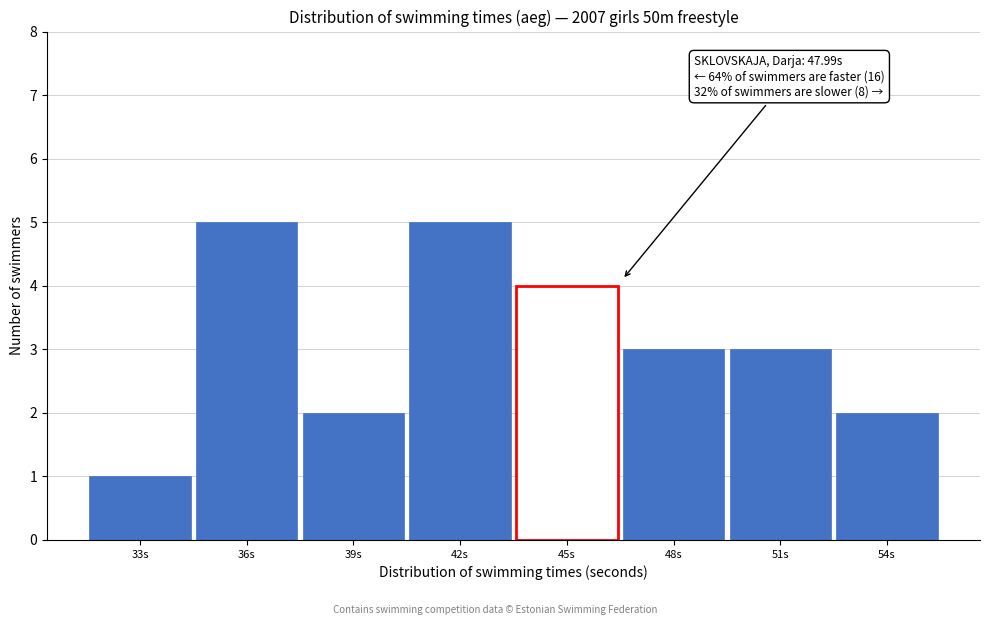

Reading right to left, transcribe all the data shown in this chart.

2	3	3	4	5	2	5	1